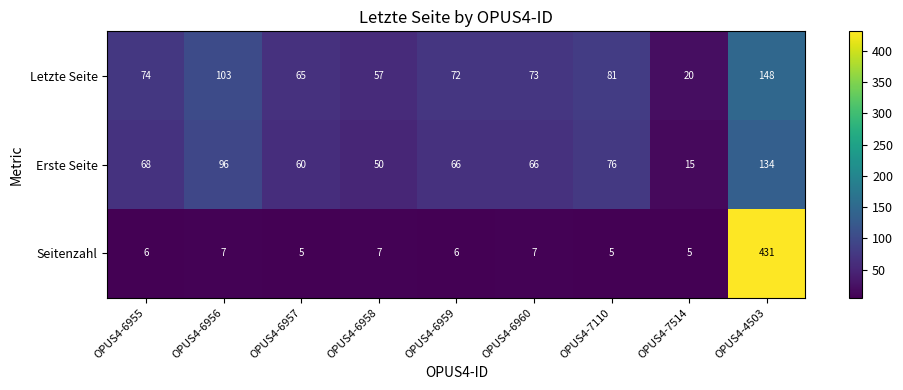

Which series has the largest total across all categories?

Letzte Seite